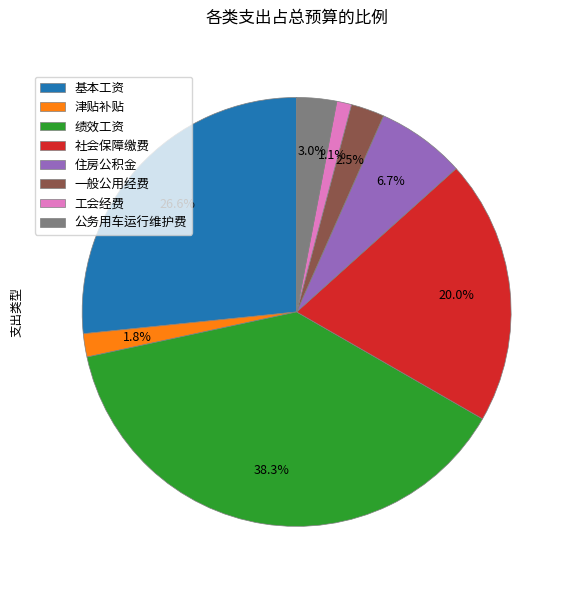

To the nearest percent, what portion does 绩效工资 represent?

38%